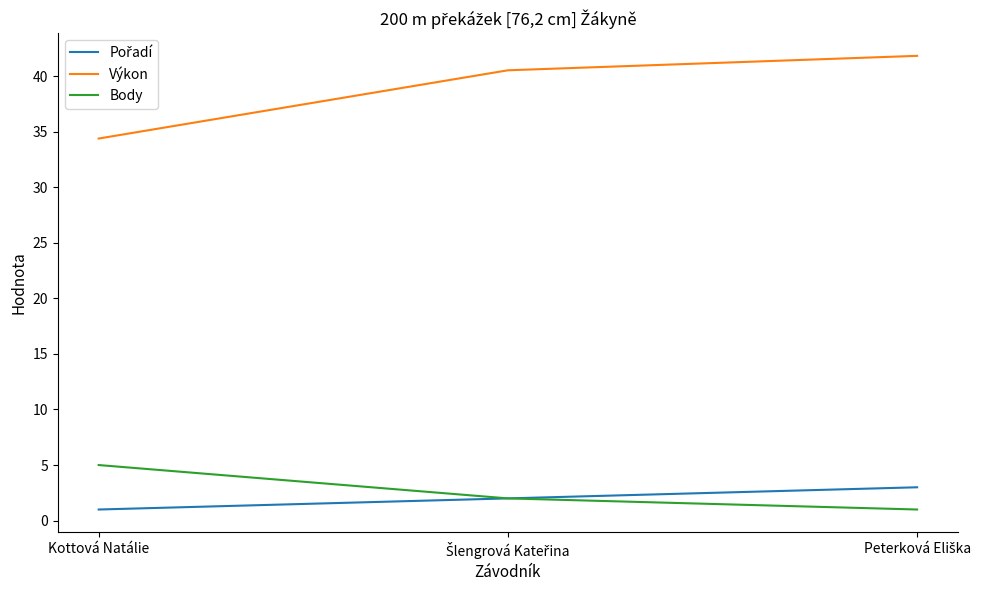

What position from the left is Kottová Natálie?

1